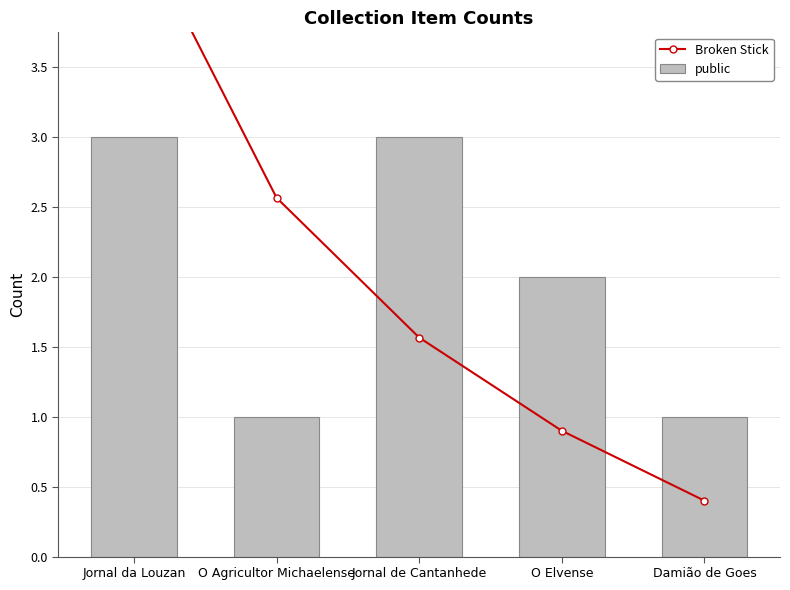

Which category has the lowest value in the Broken Stick series?

Damião de Goes